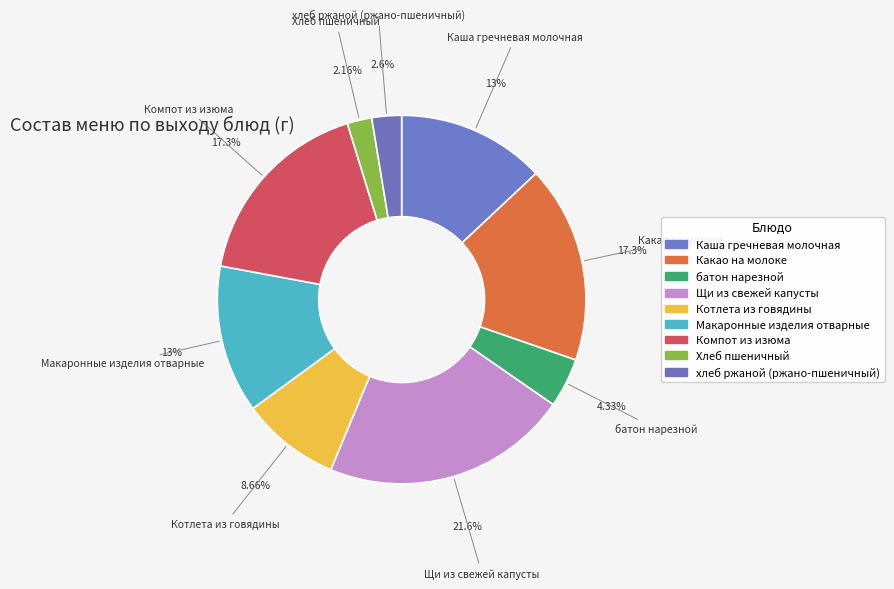

To the nearest percent, what portion does Котлета из говядины represent?

9%